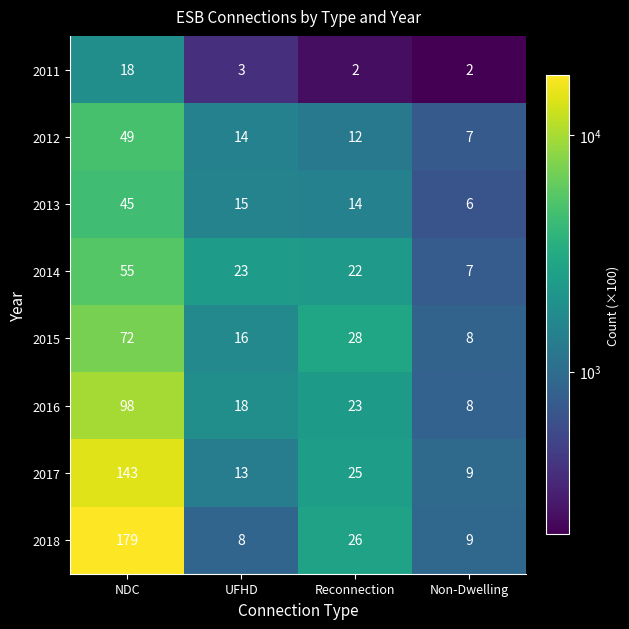

Is it true that 2012 equals 11 at Non-Dwelling?

False